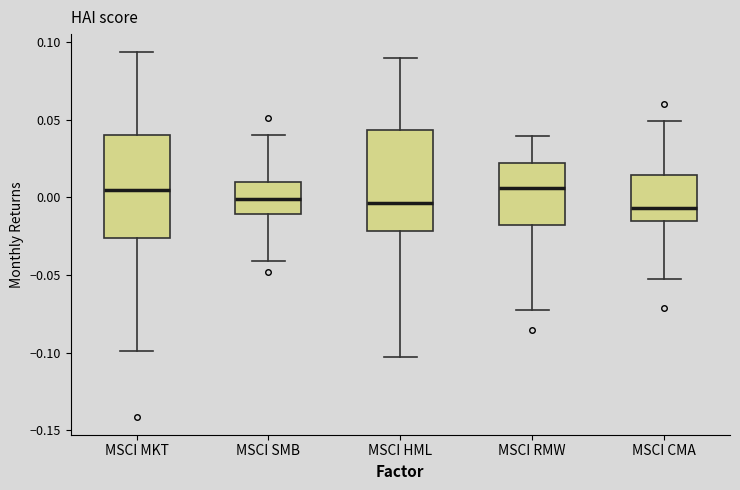

Where is the upper edge of the box for MSCI HML on the y-axis? The values are not printed on the chart, so give them approximately, as read against the axis.

0.045